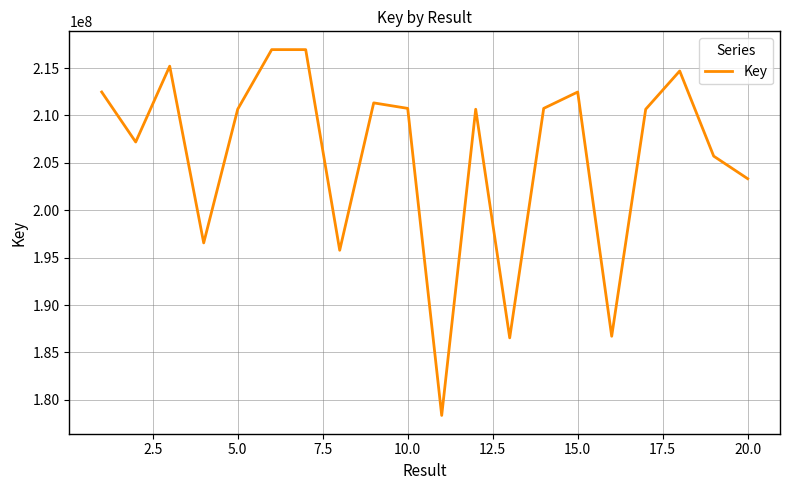

What is the difference between the maximum and minimum values?

38593672